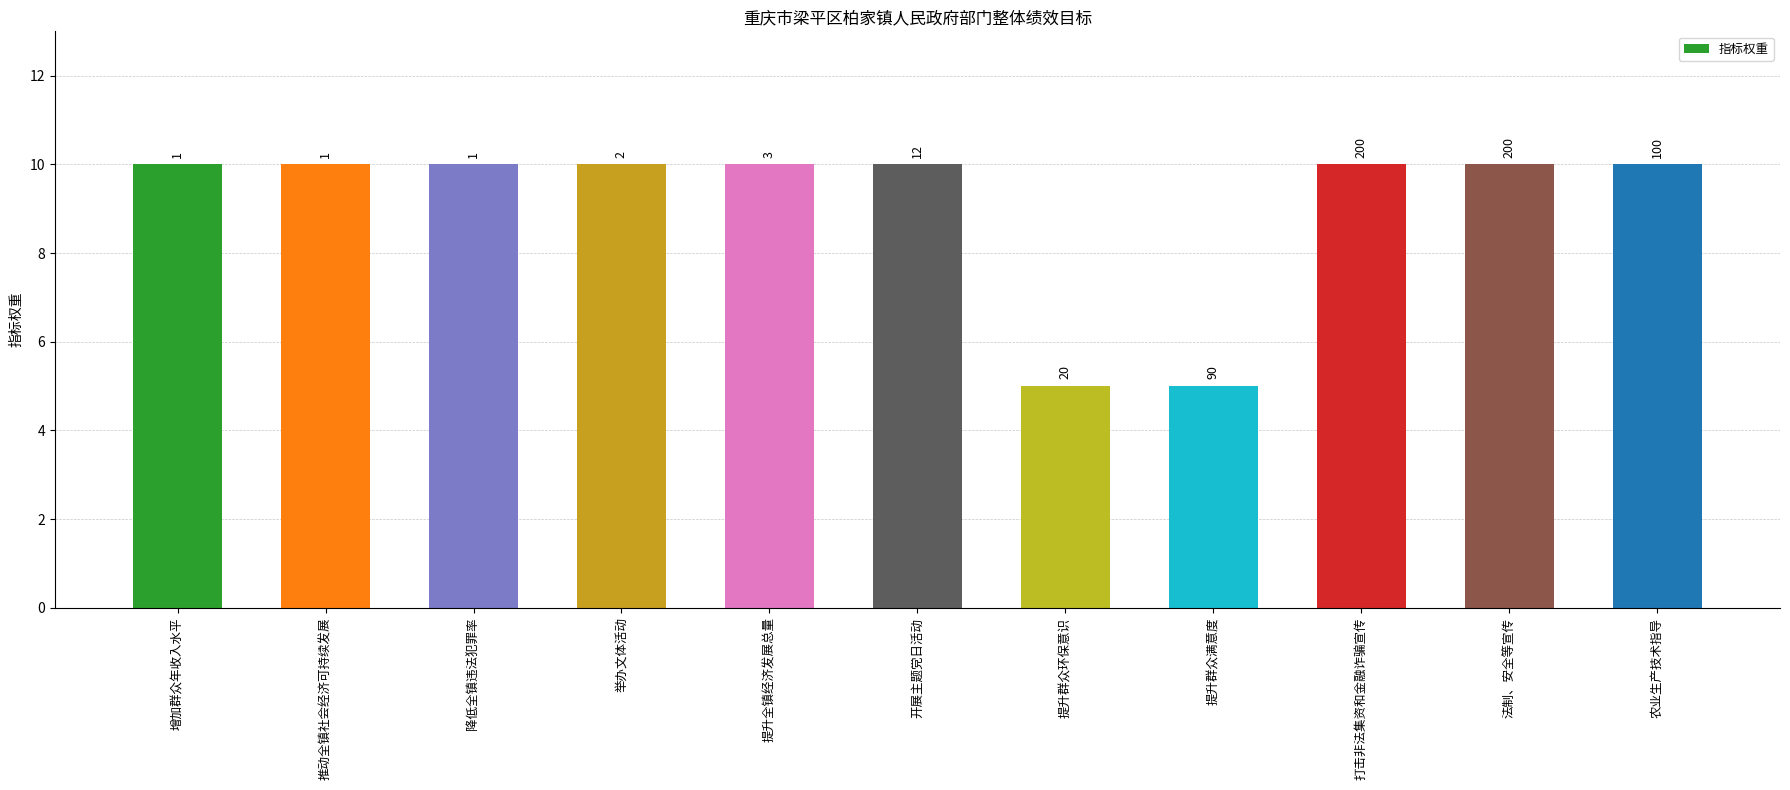

How many bars are there in total?

11